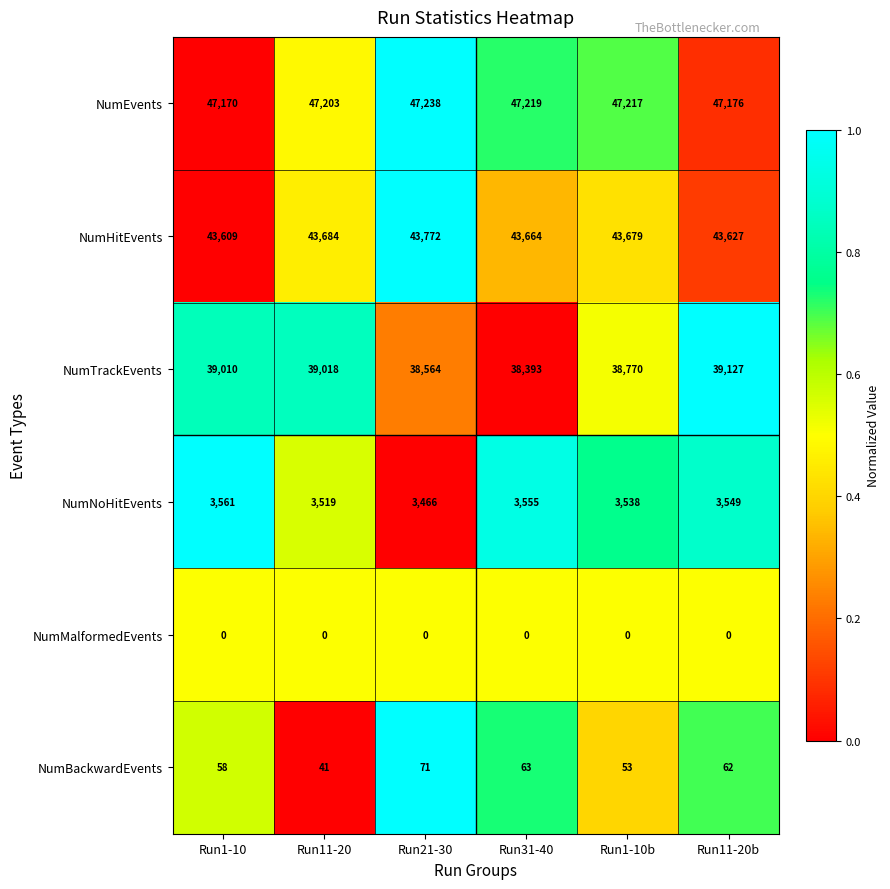

The value of NumEvents at Run21-30 is 47238. True or false?

True